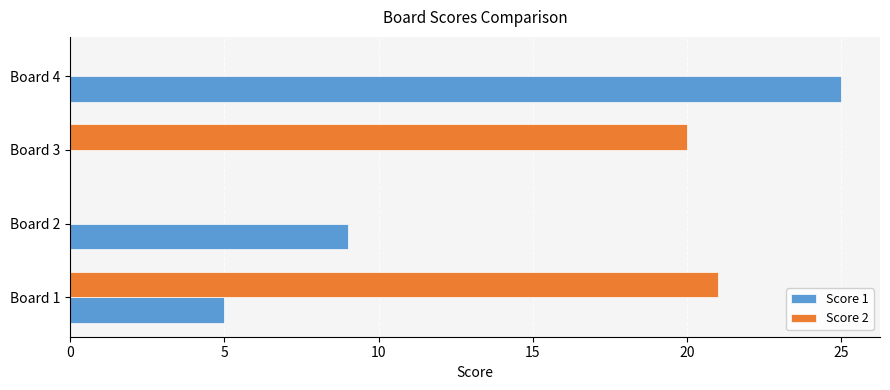

The value of Score 1 at Board 1 is 3. True or false?

False